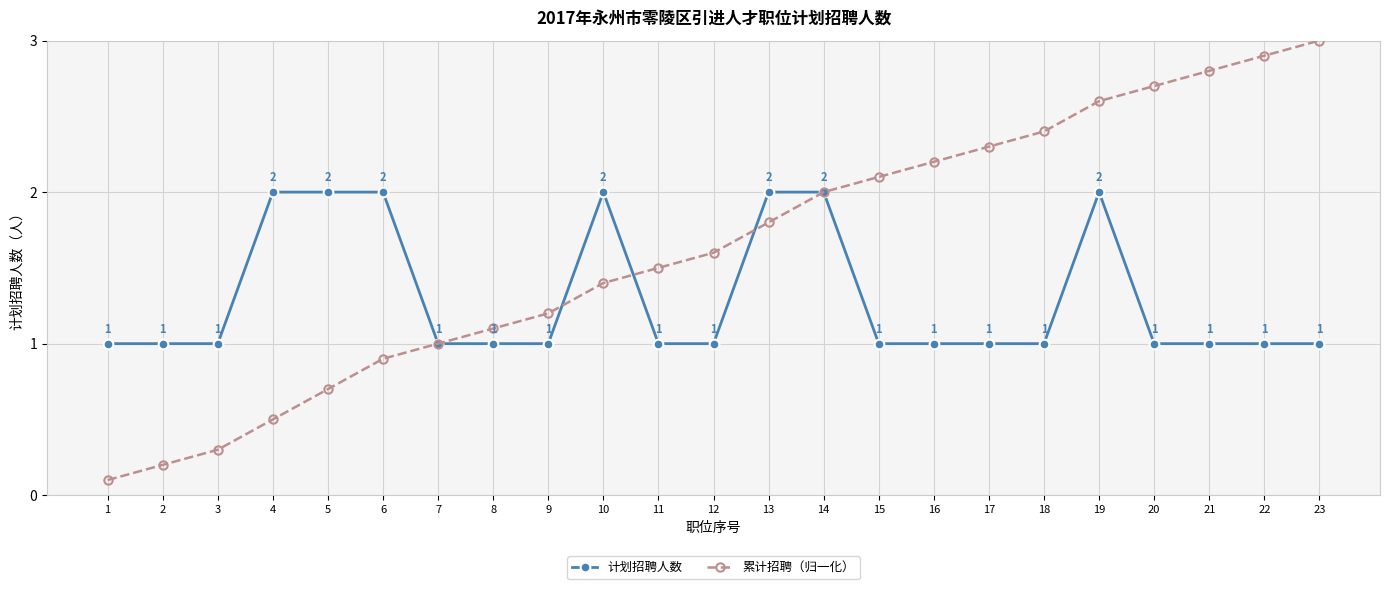

What is the spread (max minus min) of values at 23?

2.0